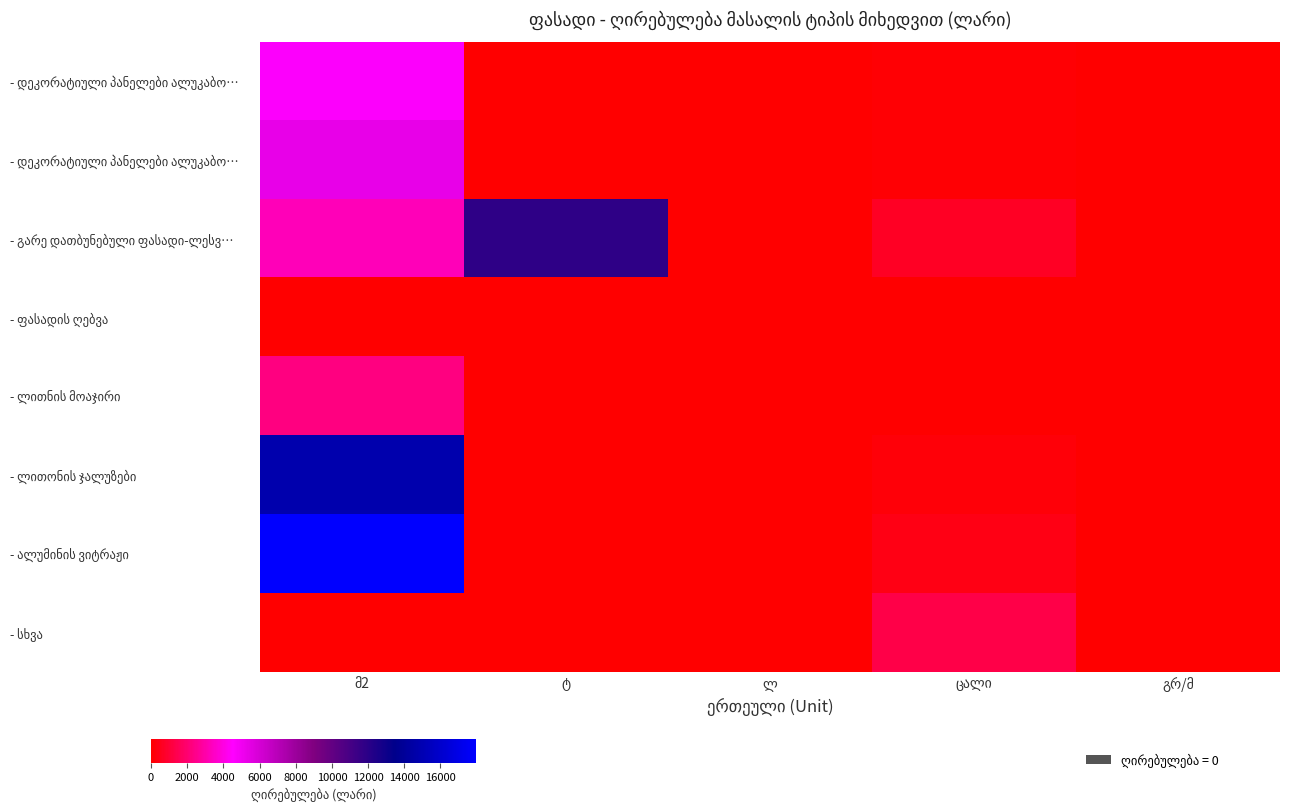

What is the maximum value shown in the chart?

17964.4